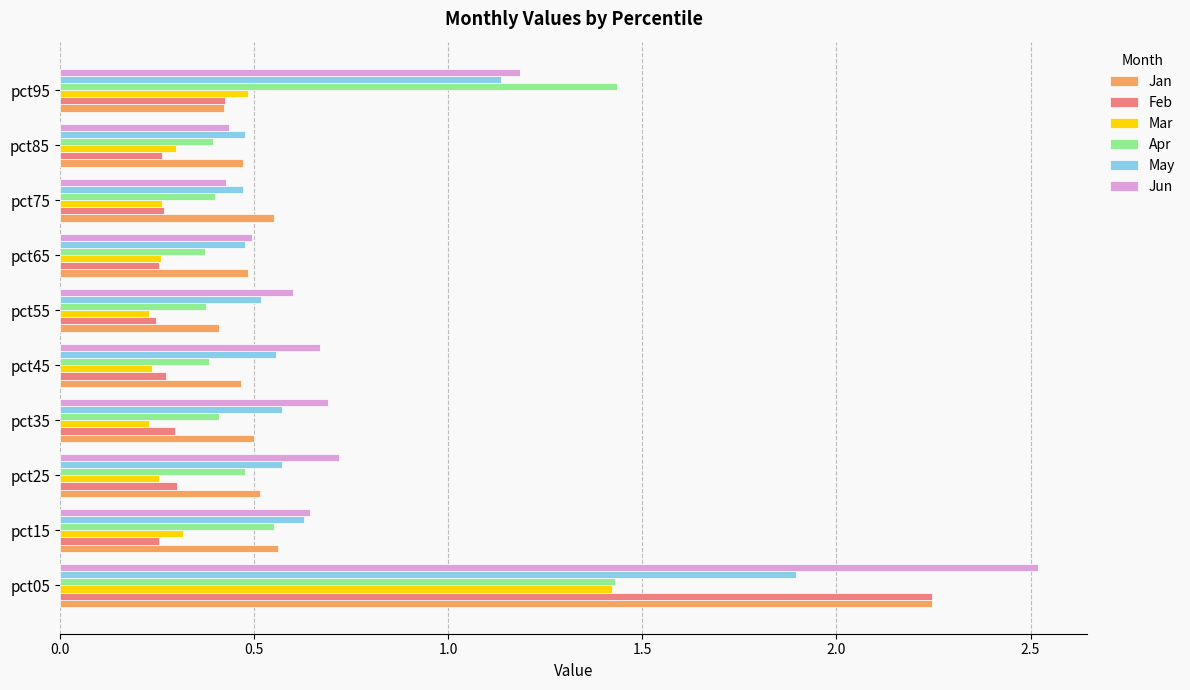

What is the average value of the Jun series?

0.8